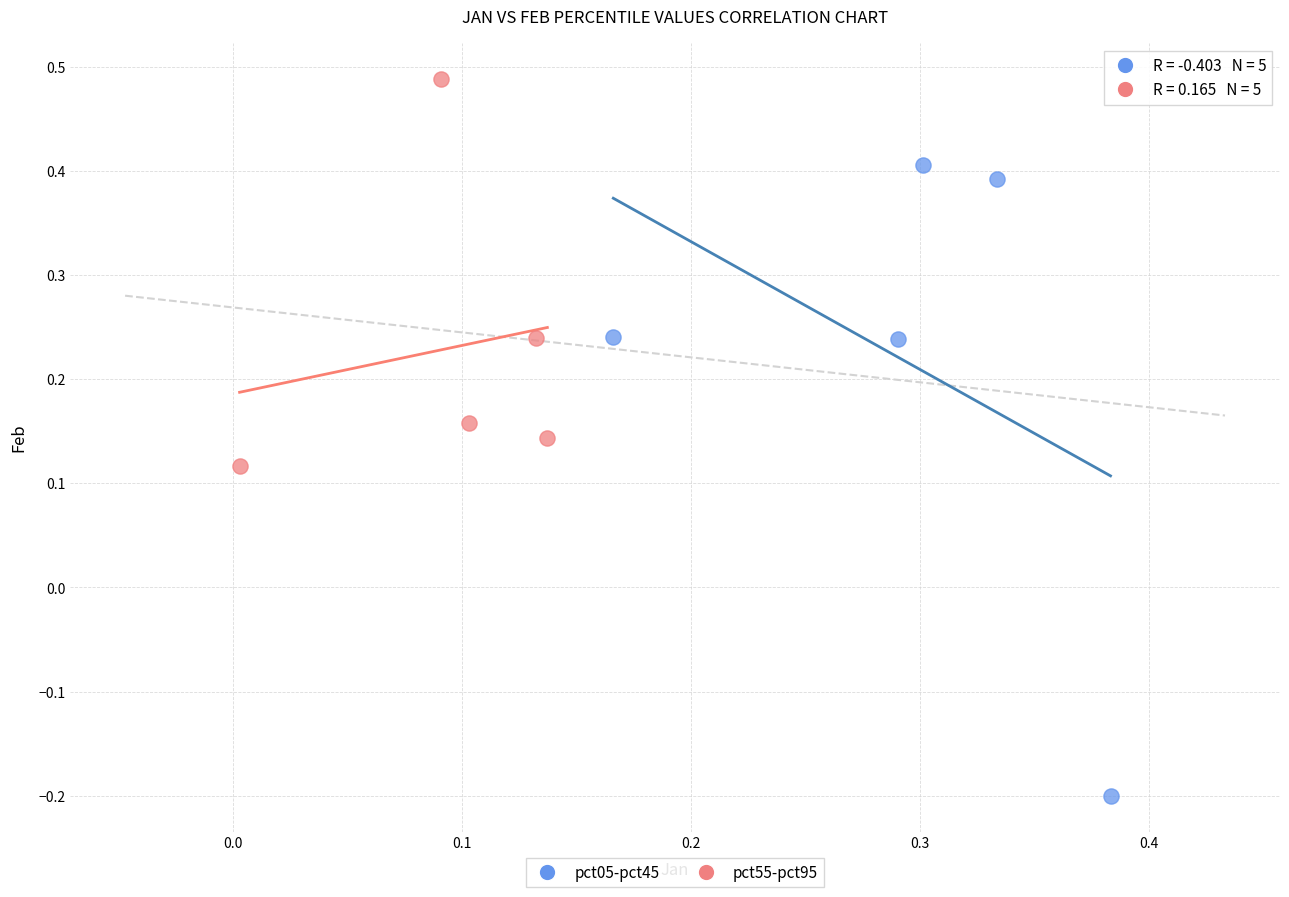

Which series has the largest Y range (max minus min)?

pct05-pct45